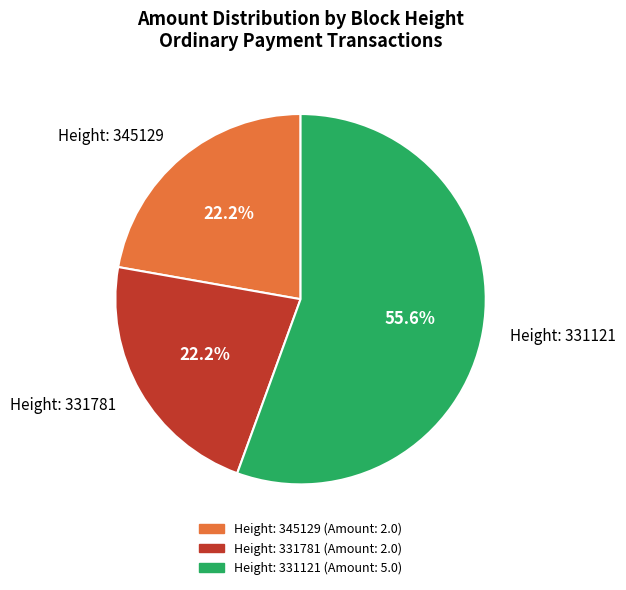

Between Height: 331781 and Height: 331121, which is larger?

Height: 331121